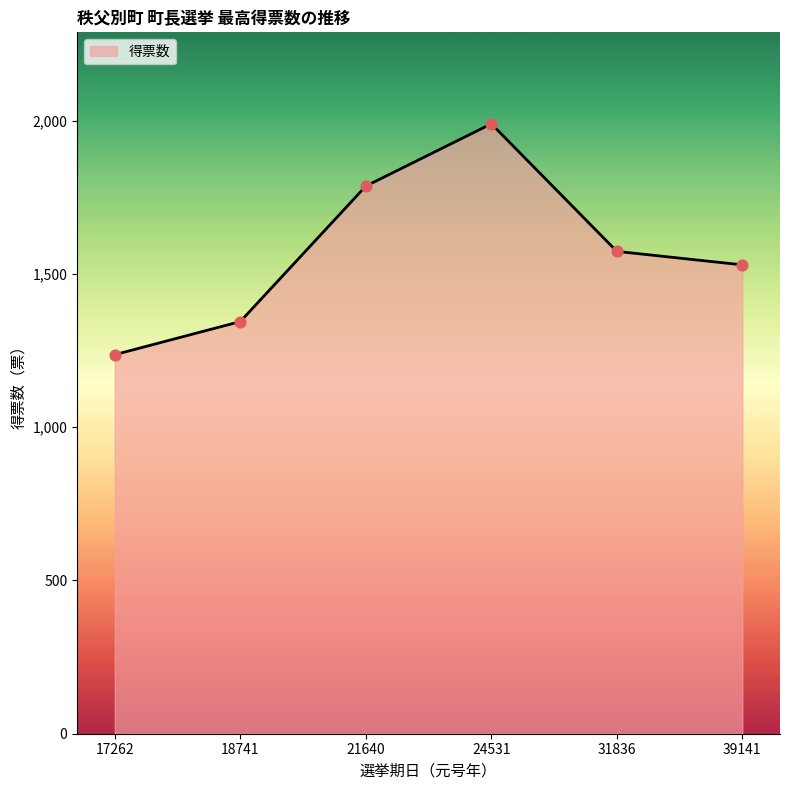

What is the change in value from 18741 to 24531?

+645.2